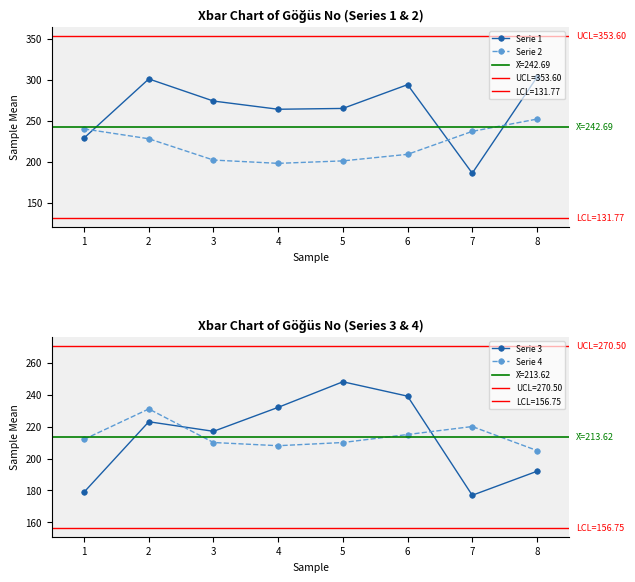

Is the value of Serie 4 at 3 greater than the value of Serie 2 at 5?

Yes